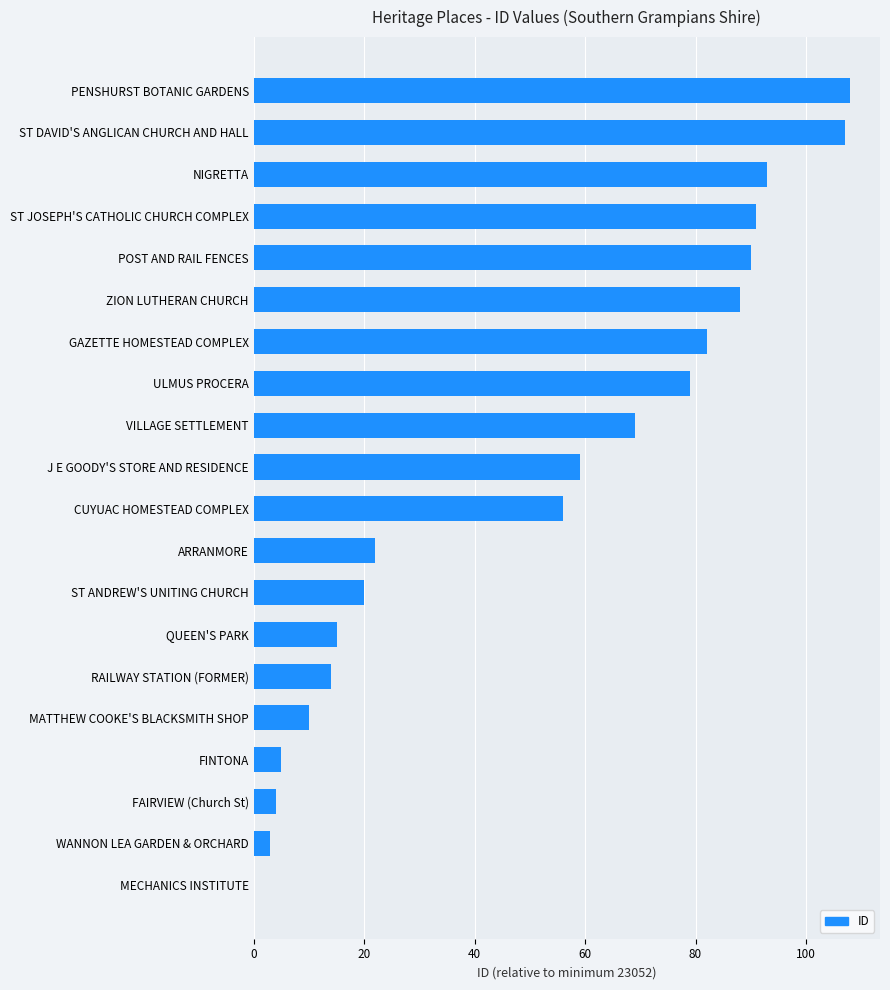

What value does the data have at PENSHURST BOTANIC GARDENS, to the nearest 50?

100